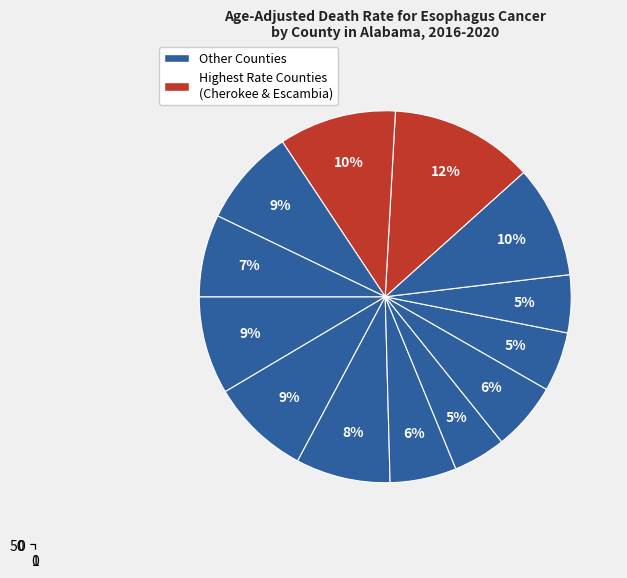

True or false: Talladega County accounts for 9% of the total.

True